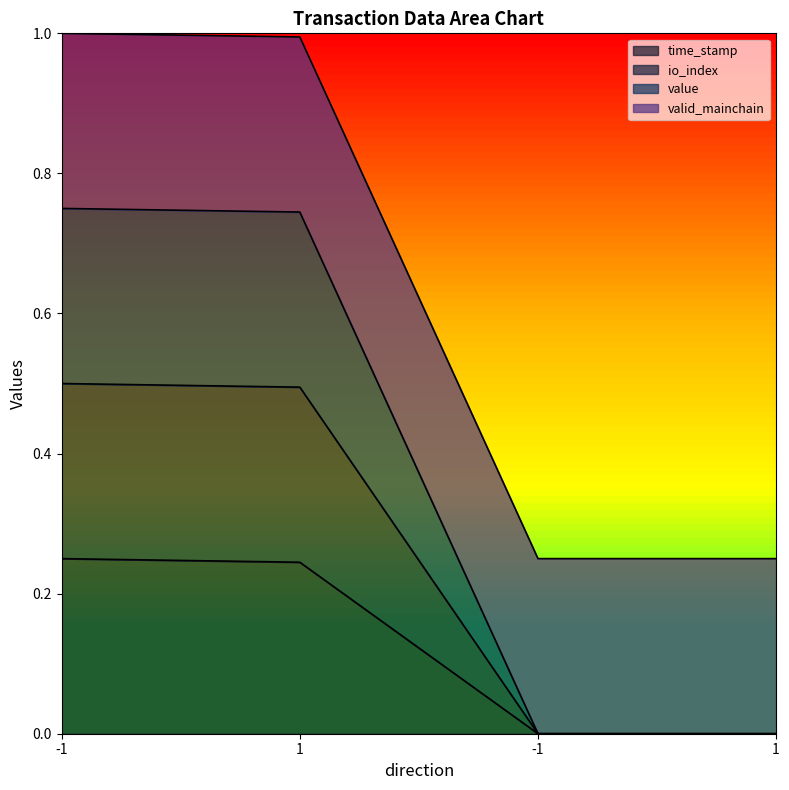

Does the chart display data point markers on the line(s)?

No